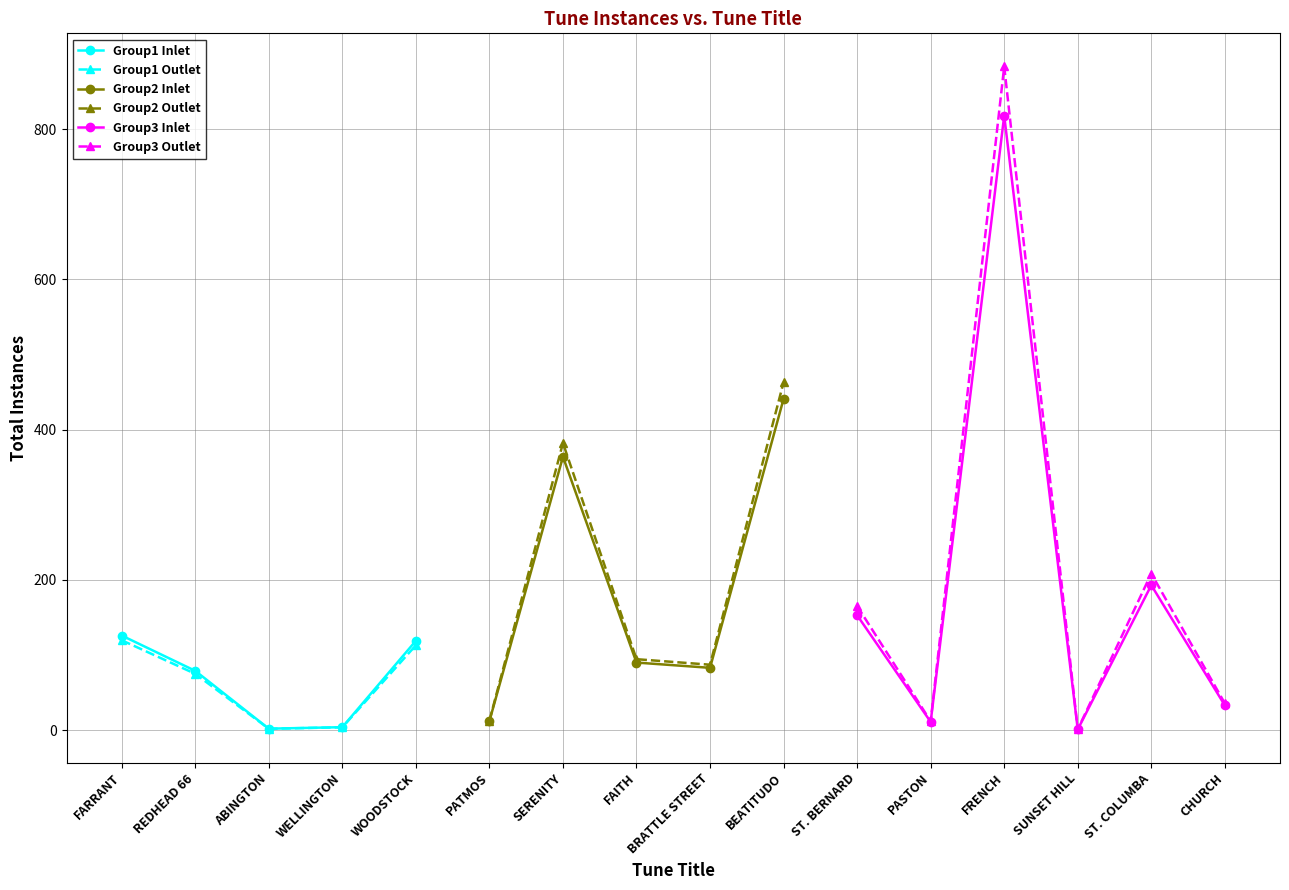

What is the ratio of the value at WELLINGTON to the value at SUNSET HILL?

4.0